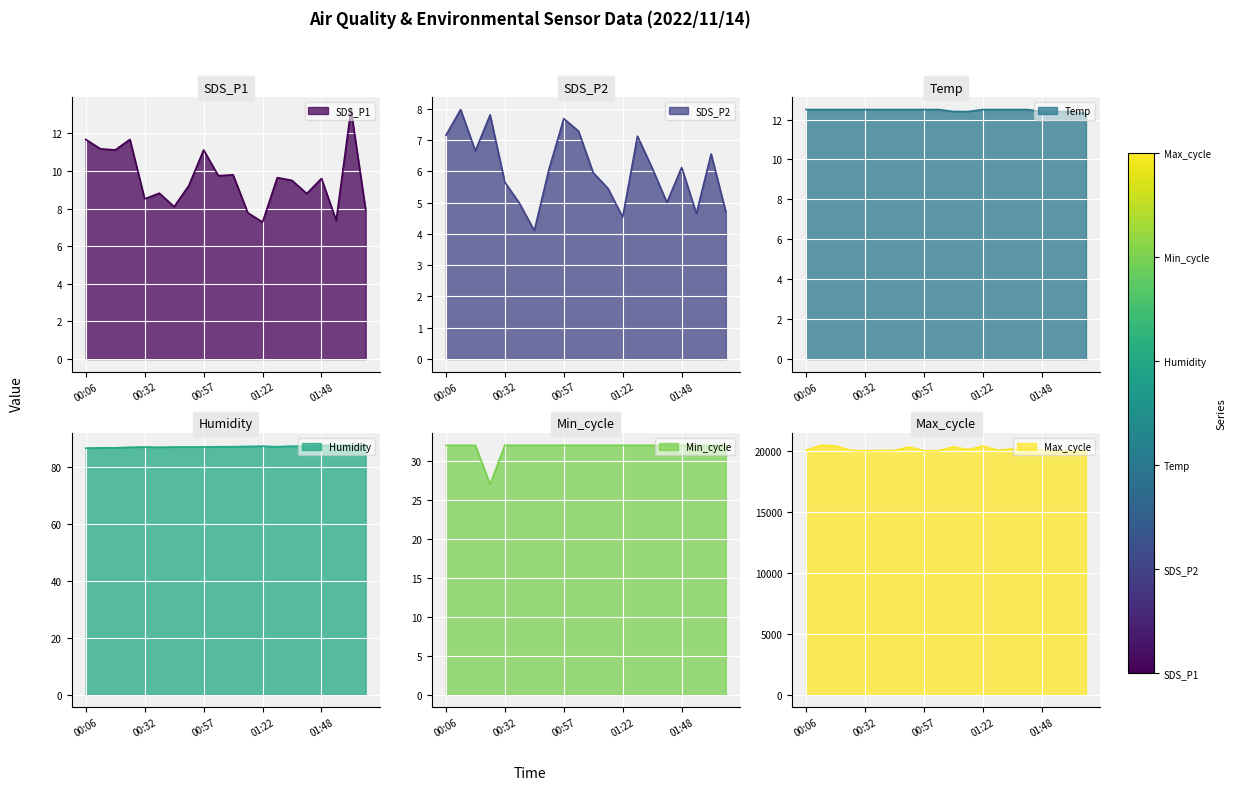

What is the maximum value for Temp?

12.5